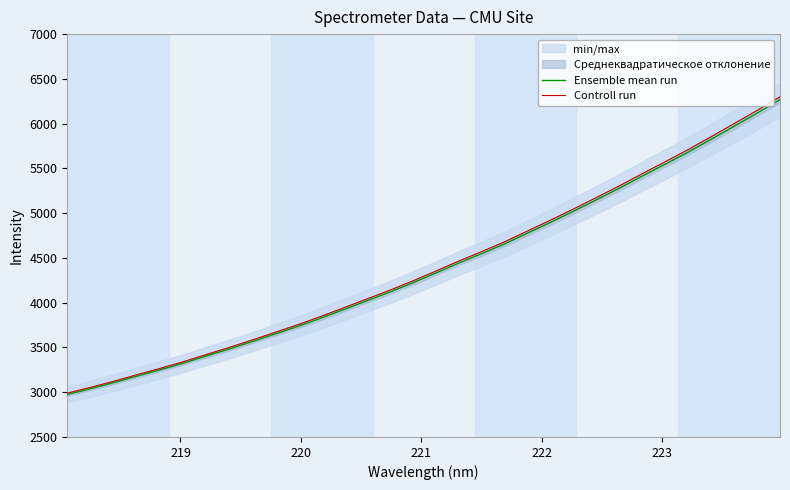

Rank the series by their average value, from lowest to highest.

Ensemble mean run, Controll run